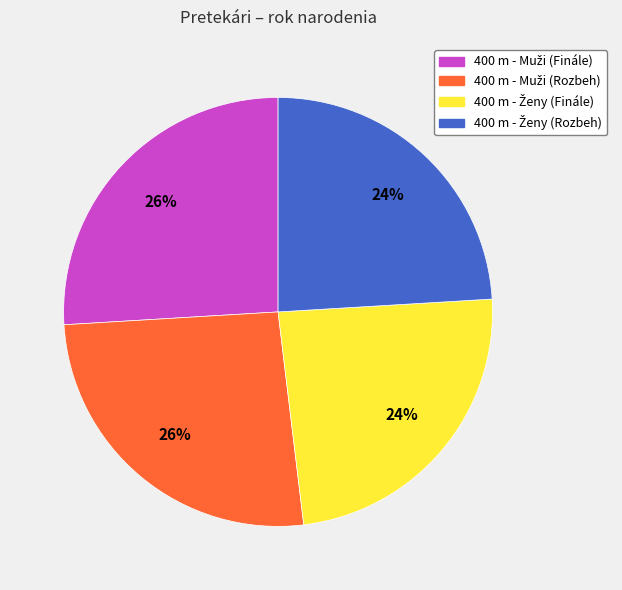

To the nearest percent, what is the difference between the largest and smallest slice percentages?

2%